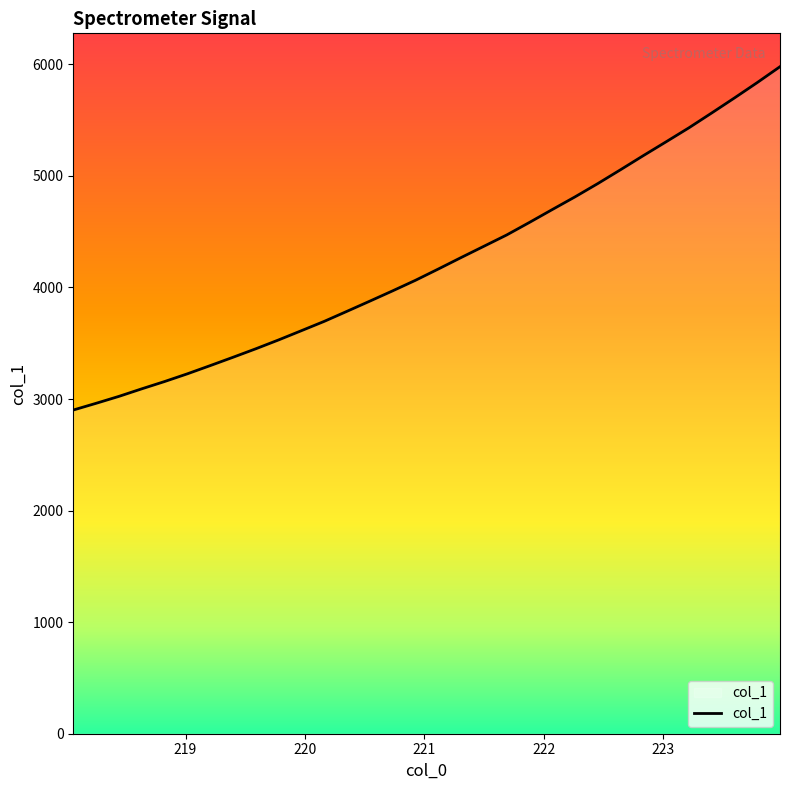

What is the minimum value shown in the chart?

2901.4